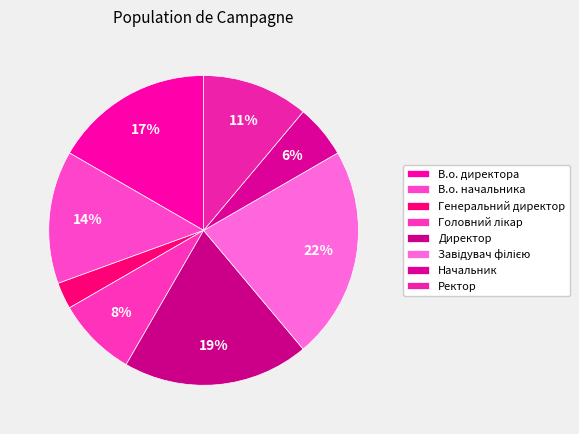

Combined, what portion of the pie is Генеральний директор and Директор?

22.2%